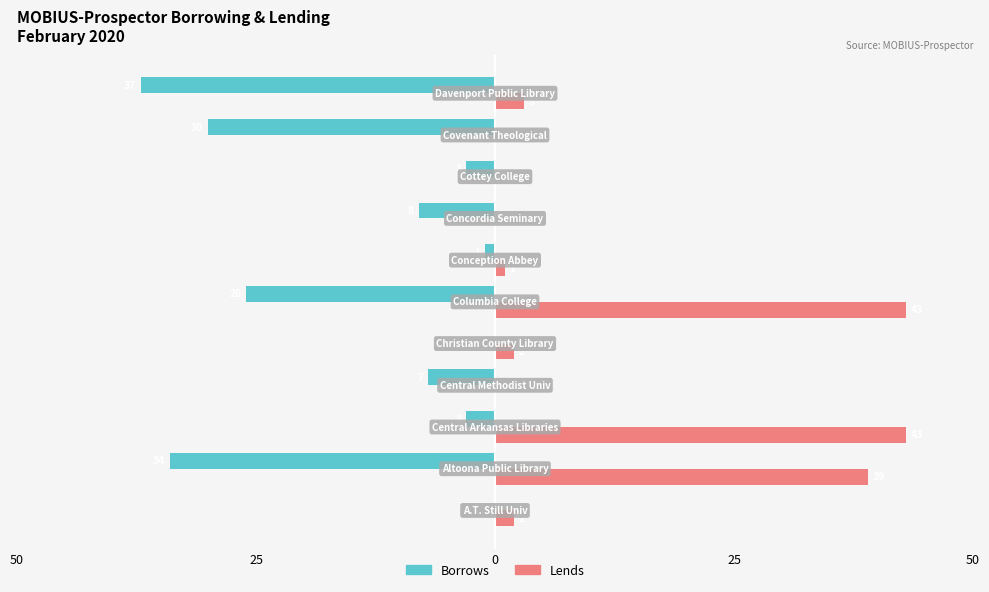

What are all the series names shown in the legend?

Borrows, Lends